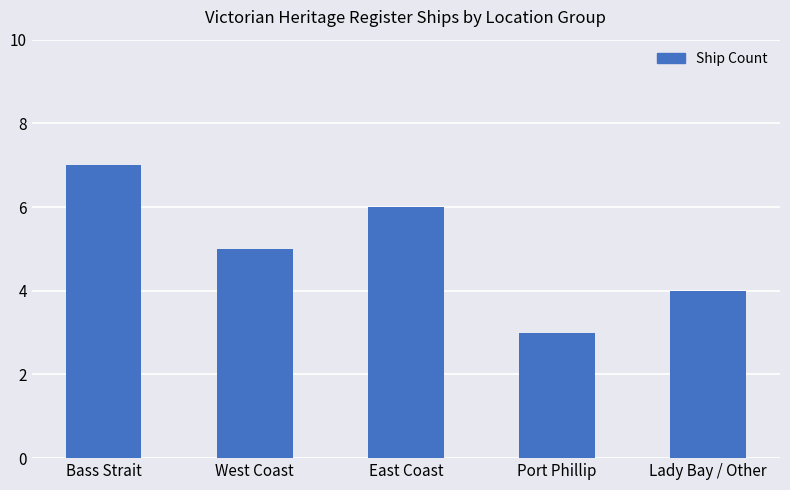

The chart shows a value of 5 at Bass Strait. True or false?

False